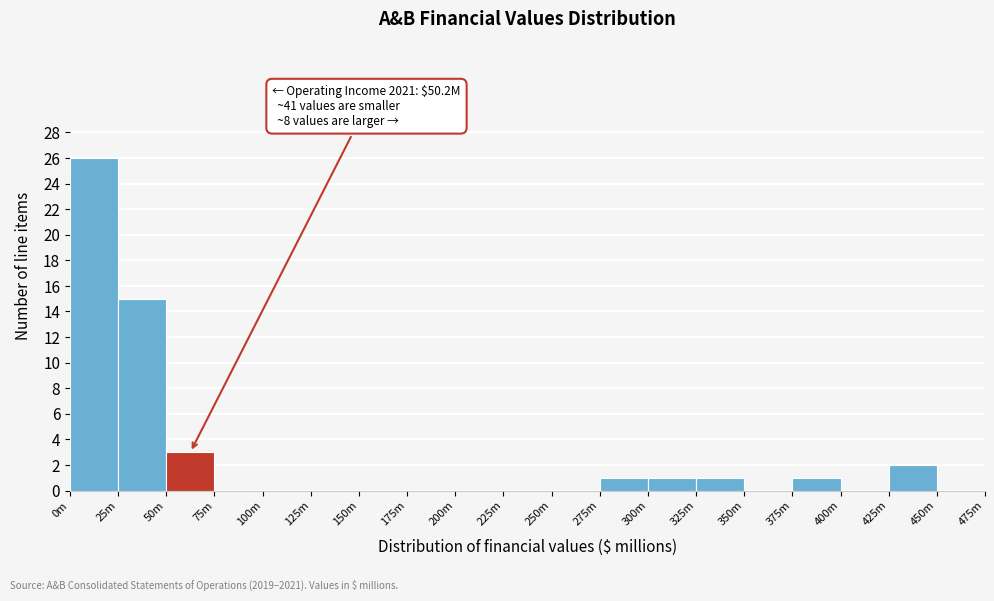

Reading left to right, list all the values displayed in this chart.

0m=26	25m=15	50m=3	75m=0	100m=0	125m=0	150m=0	175m=0	200m=0	225m=0	250m=0	275m=1	300m=1	325m=1	350m=0	375m=1	400m=0	425m=2	450m=0